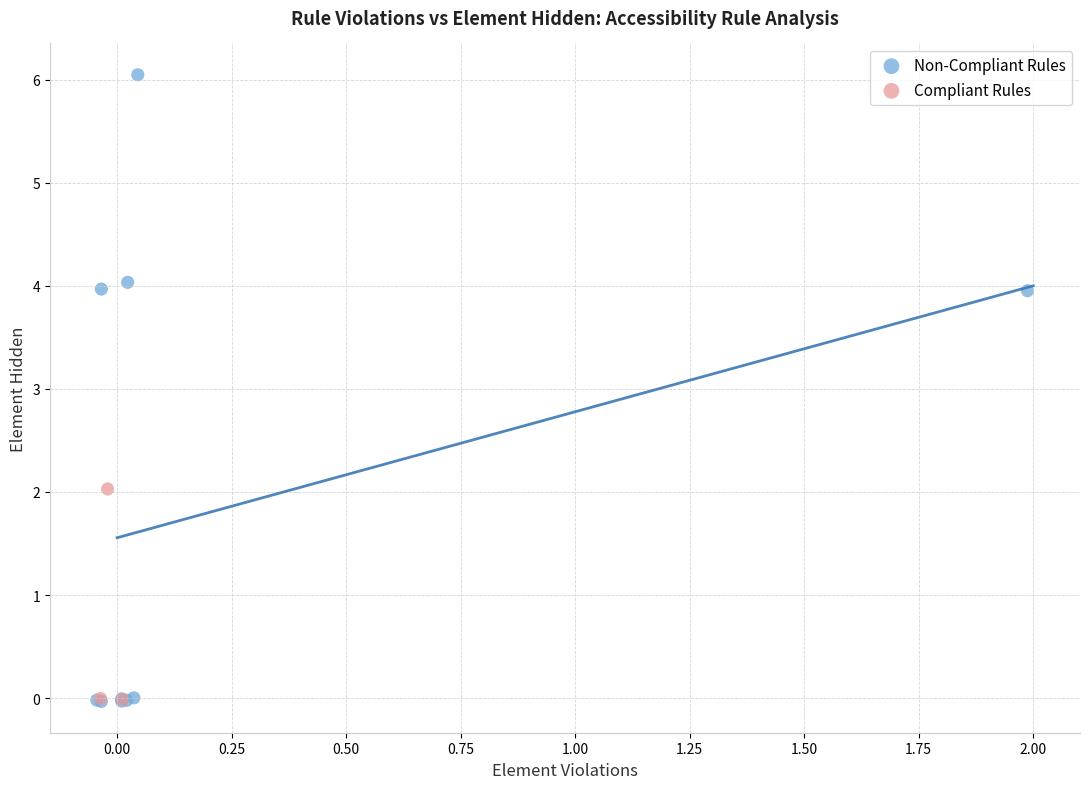

Which series has the largest Y range (max minus min)?

Non-Compliant Rules